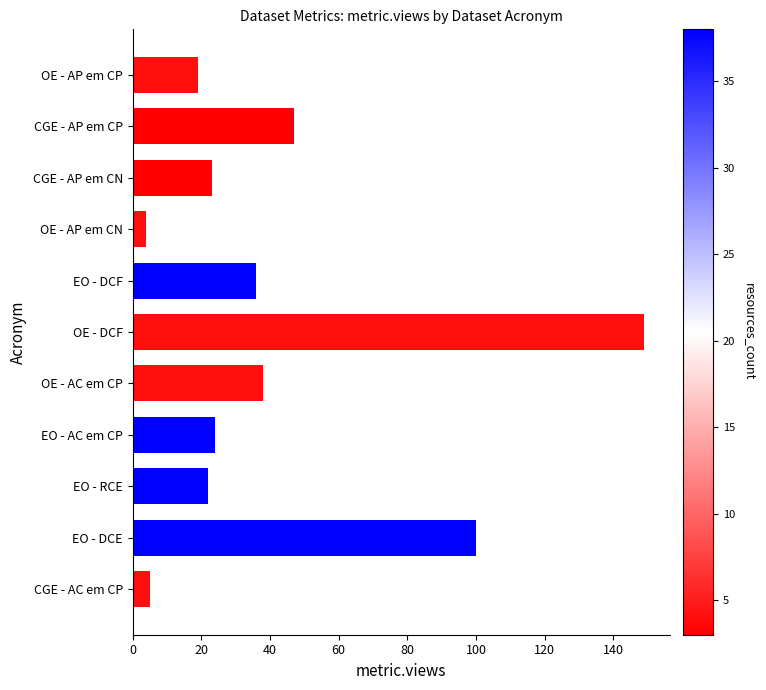

The value at EO - DCE is 136. True or false?

False